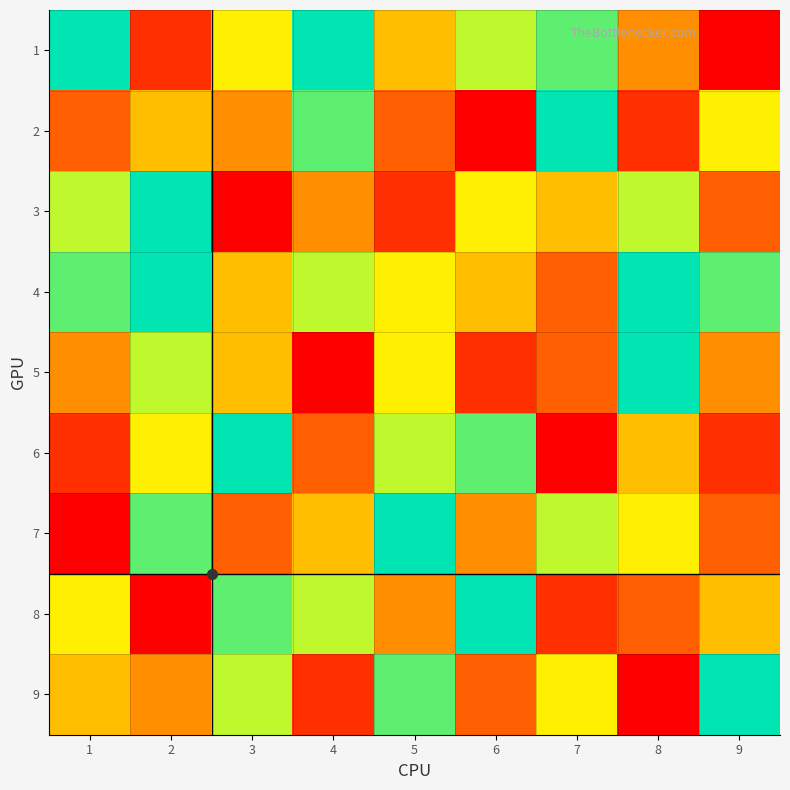

At which category is the sum across all series the highest?

2